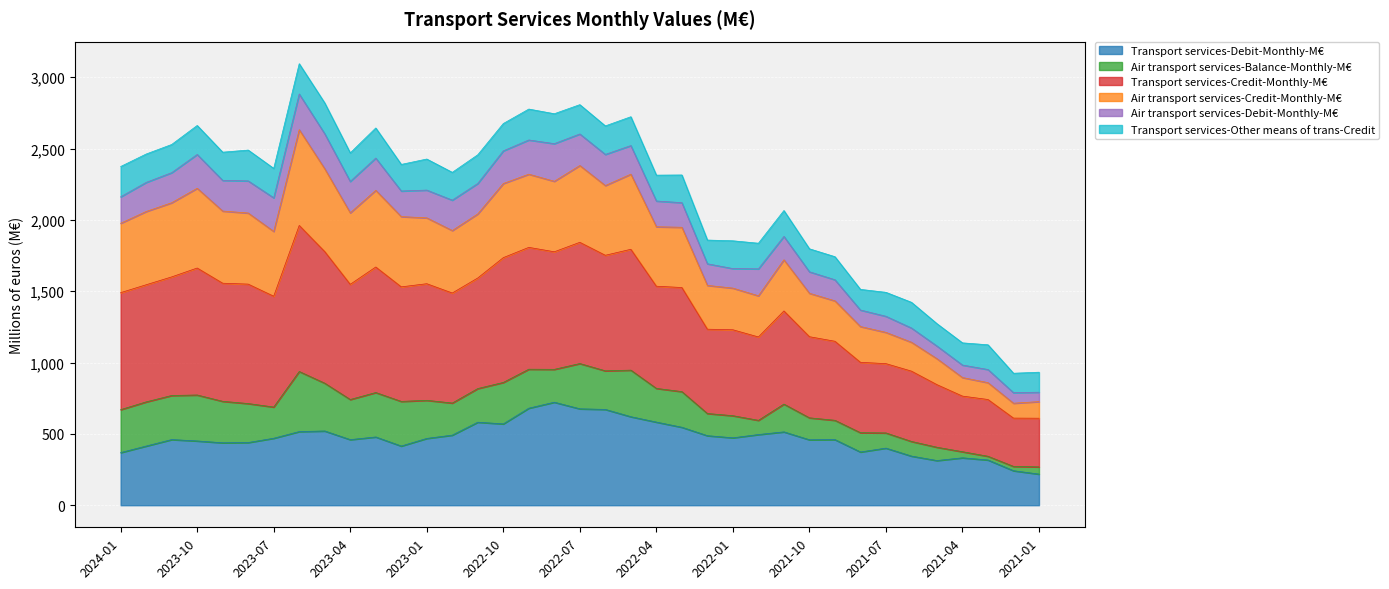

Is it true that Transport services-Credit-Monthly-M€ equals 2065.7 at 2021-11?

True